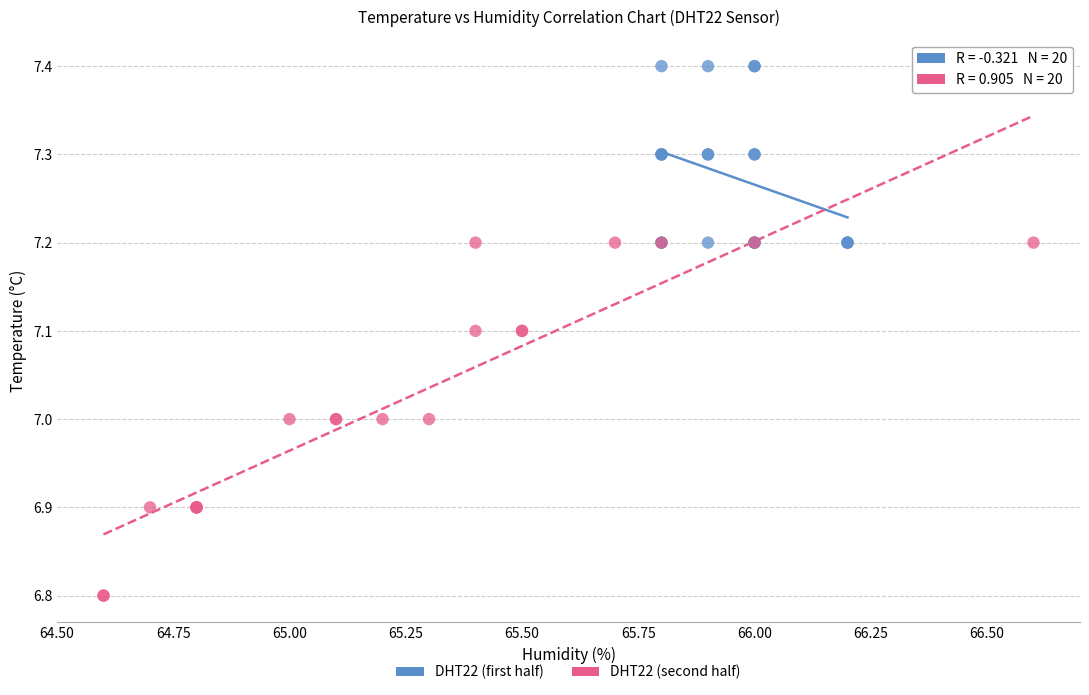

Which series contains the highest Y value?

DHT22 (first half)